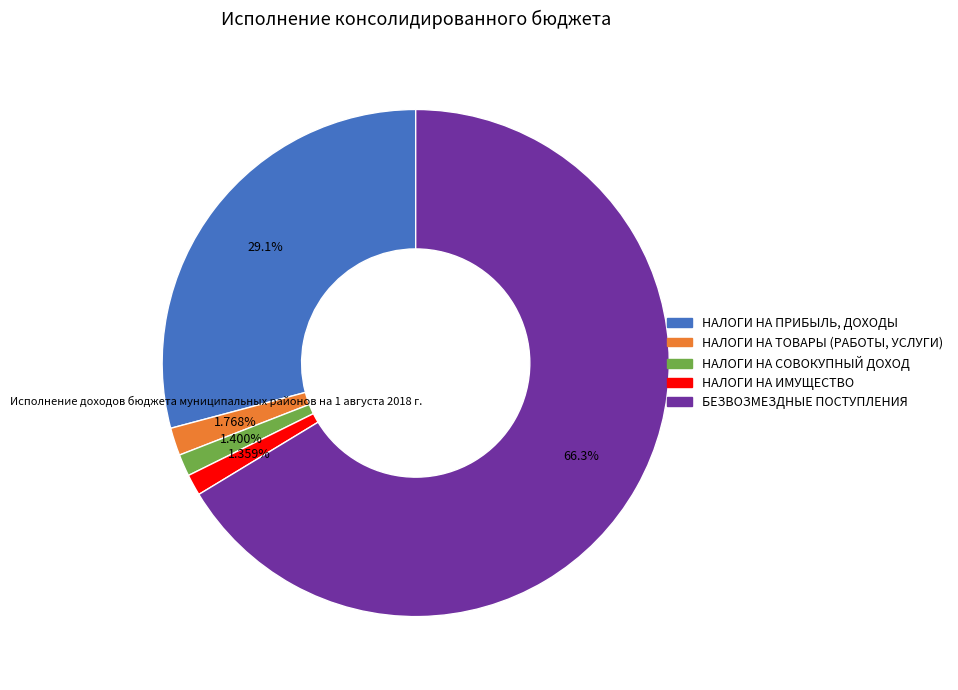

True or false: НАЛОГИ НА ПРИБЫЛЬ, ДОХОДЫ accounts for 42% of the total.

False